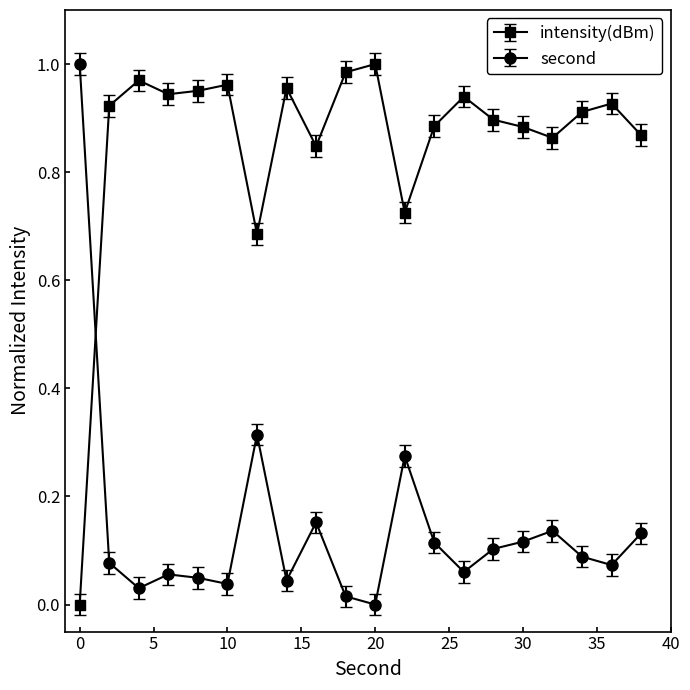

List the series in order of their overall mean, lowest first.

second, intensity(dBm)